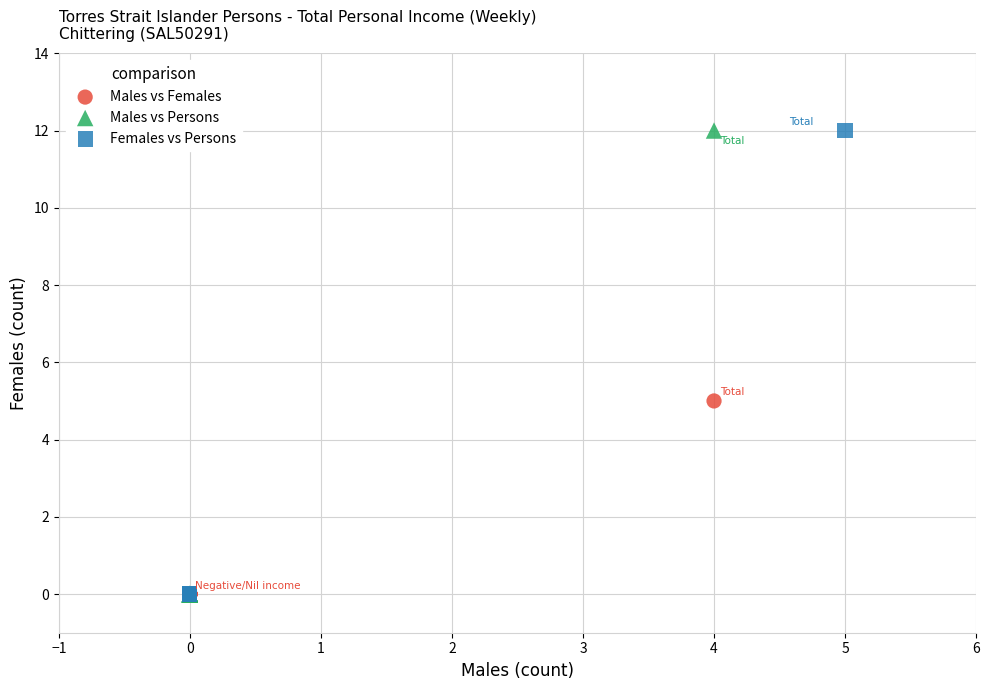

What are all the series names shown in the legend?

Males vs Females, Males vs Persons, Females vs Persons